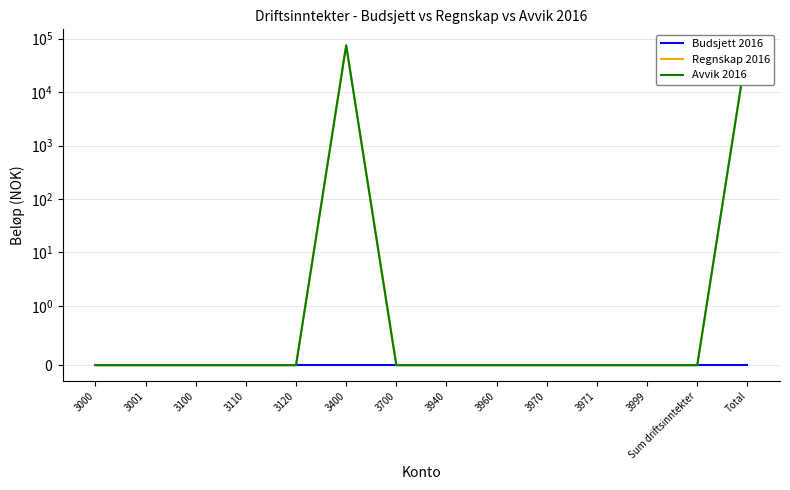

What is the maximum value for Avvik 2016?

75000